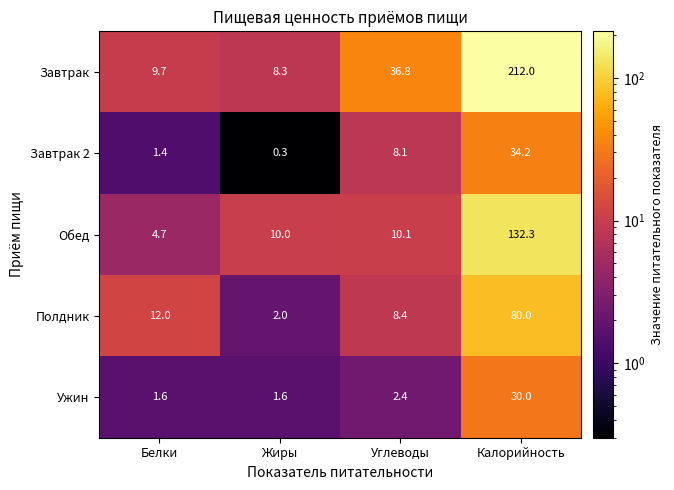

What is the spread (max minus min) of values at Калорийность?

182.0